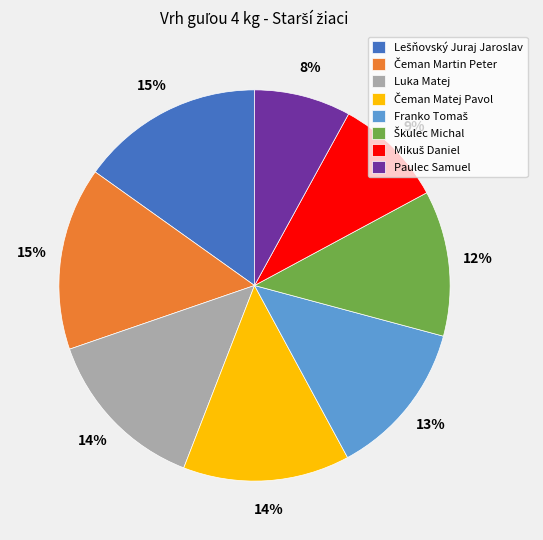

How many slices are in this pie chart?

8